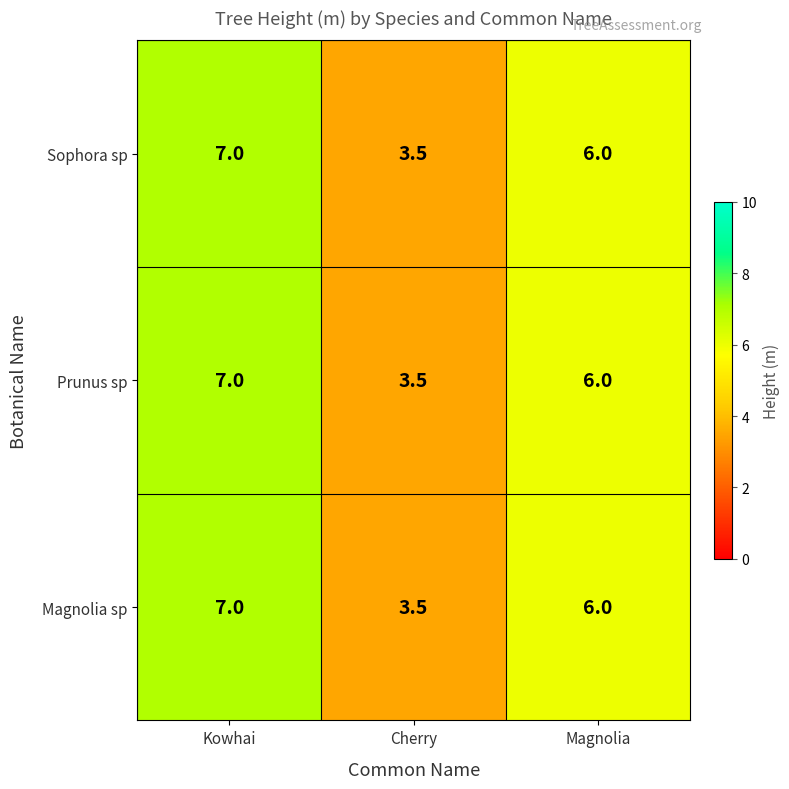

Reading left to right, extract all data points from this chart.

Sophora sp: 7.0	3.5	6.0
Prunus sp: 7.0	3.5	6.0
Magnolia sp: 7.0	3.5	6.0